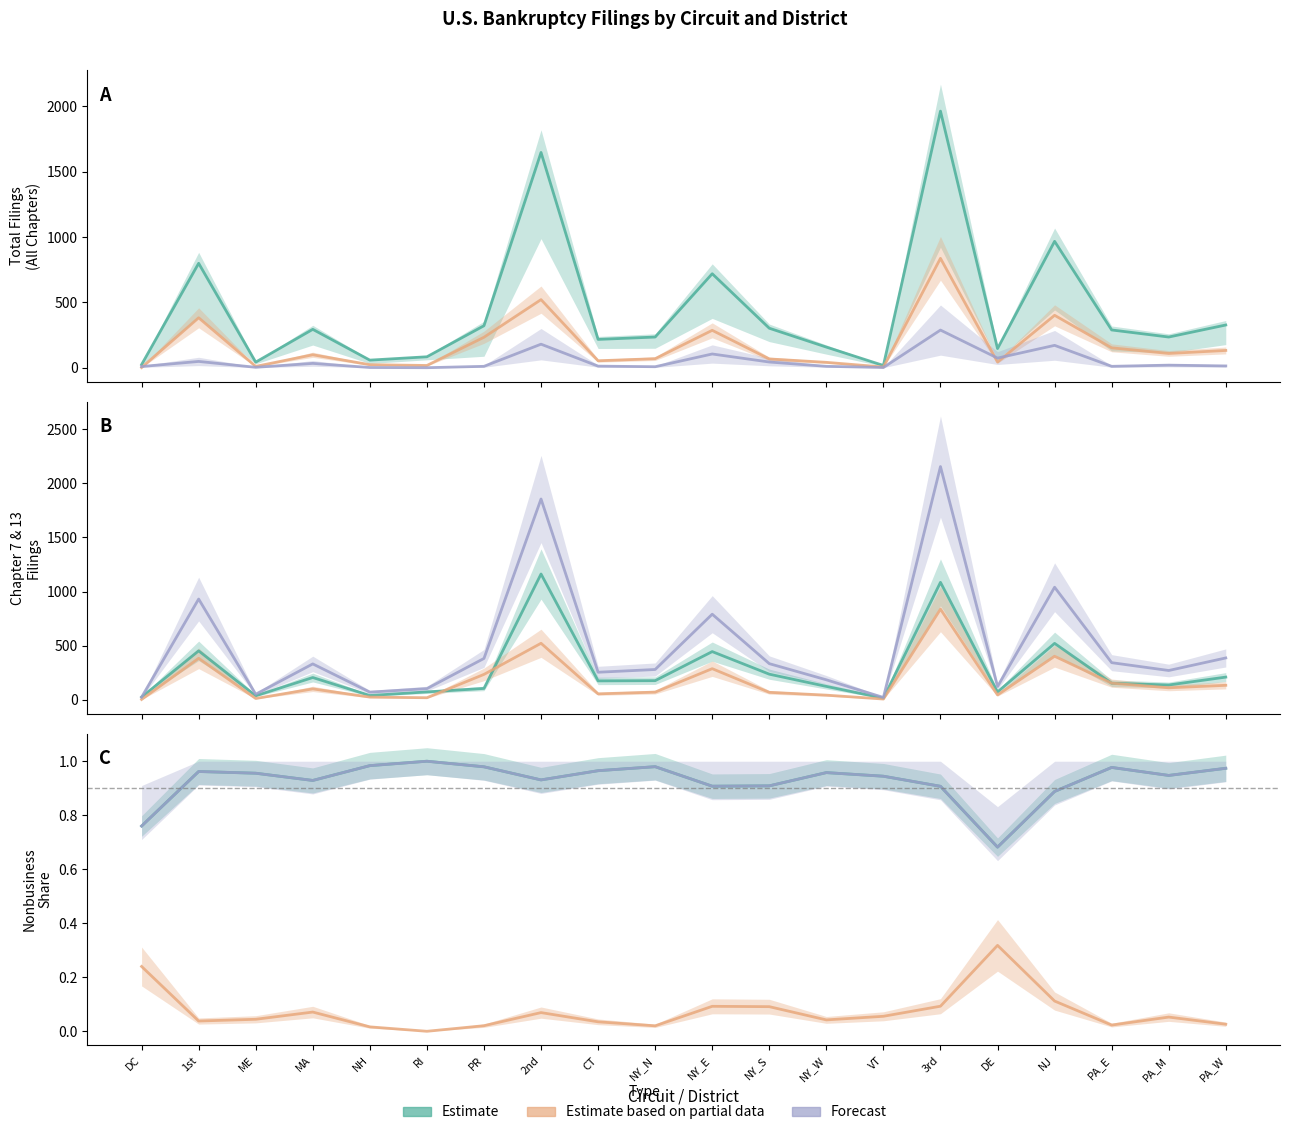

Between NH and 2nd, which is larger?

NH